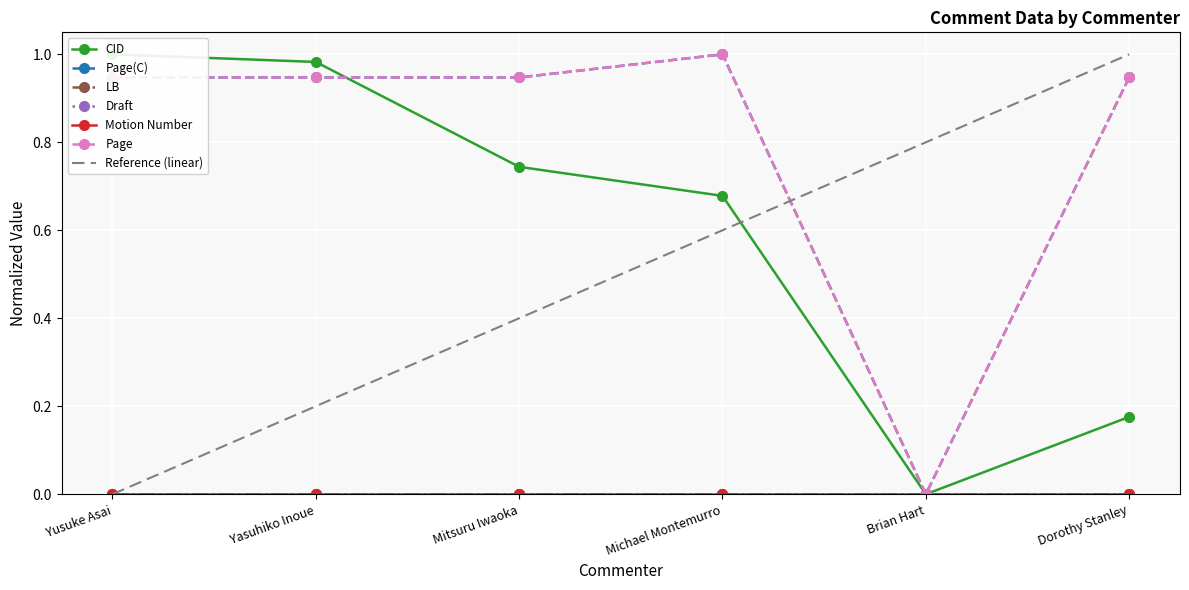

Reading right to left, list all the values displayed in this chart.

CID: 0.2	0.0	0.7	0.7	1.0	1.0
Page(C): 0.9	0.0	1.0	0.9	0.9	0.9
Page: 0.9	0.0	1.0	0.9	0.9	0.9